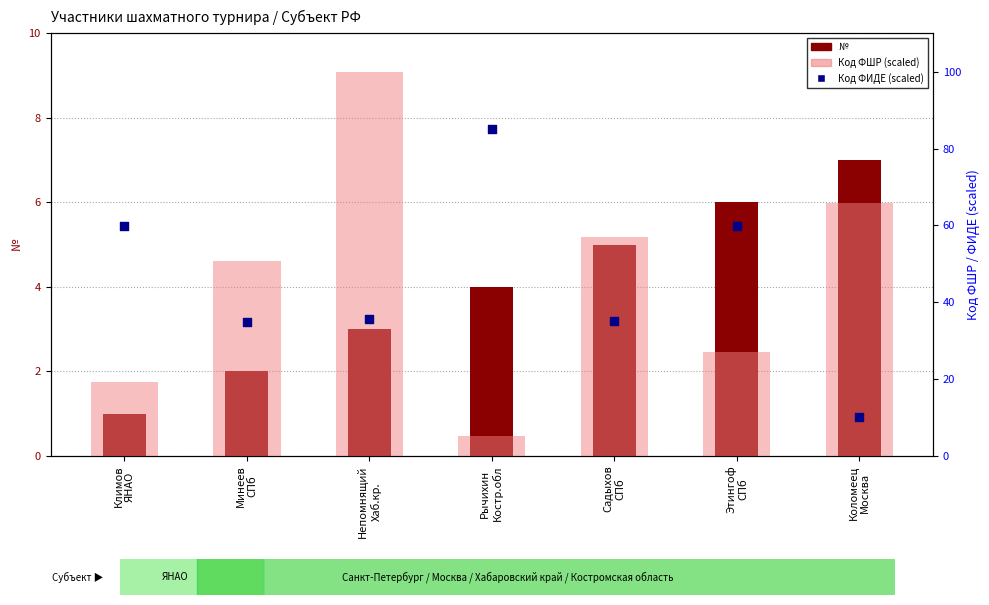

Is the value of № at Рычихин
Костр.обл greater than the value of Код ФИДЕ (scaled) at Садыхов
СПб?

No